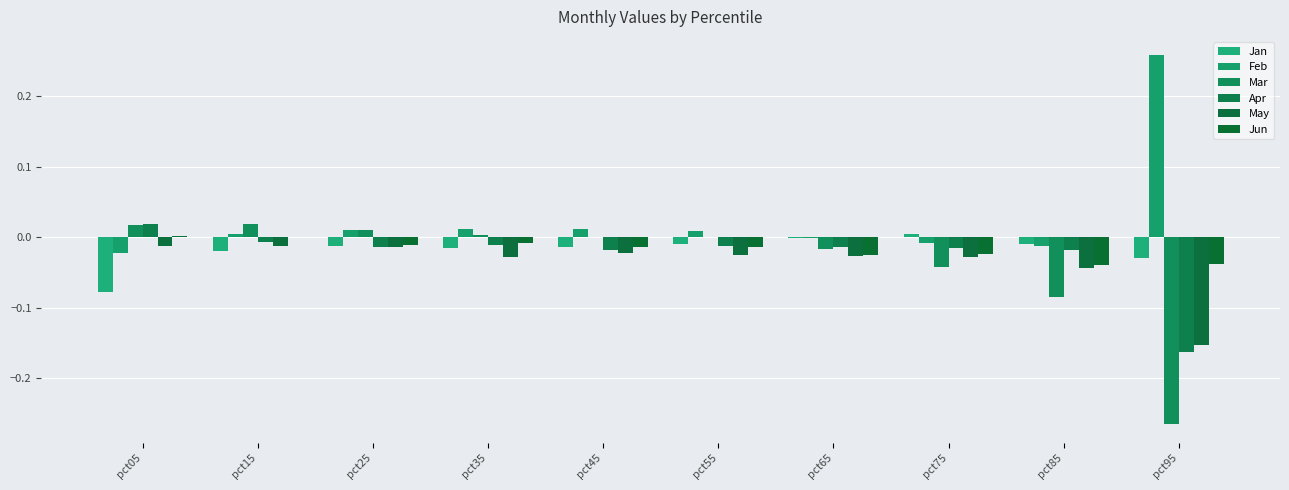

Which category has the highest value across all series?

pct95